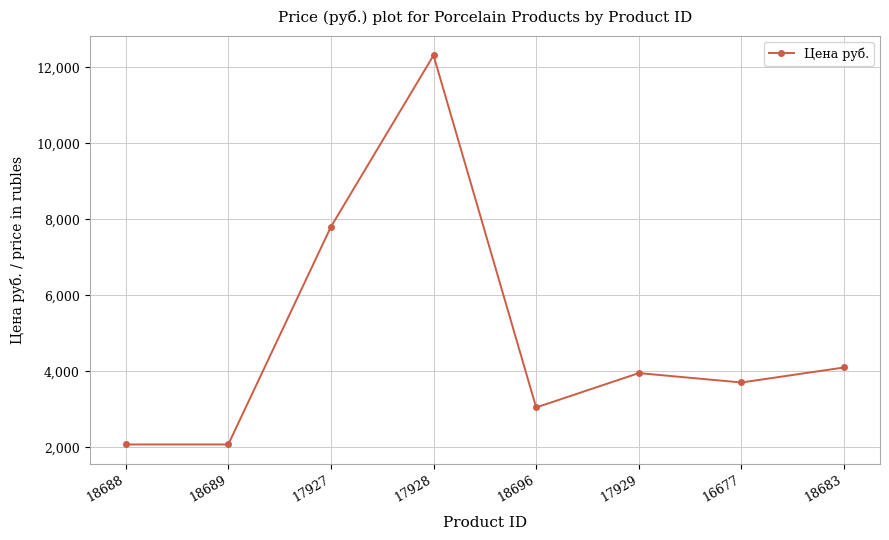

Reading left to right, what are all the values shown in this chart?

2078.0	2078.0	7802.2	12313.6	3051.0	3955.2	3708.0	4103.0